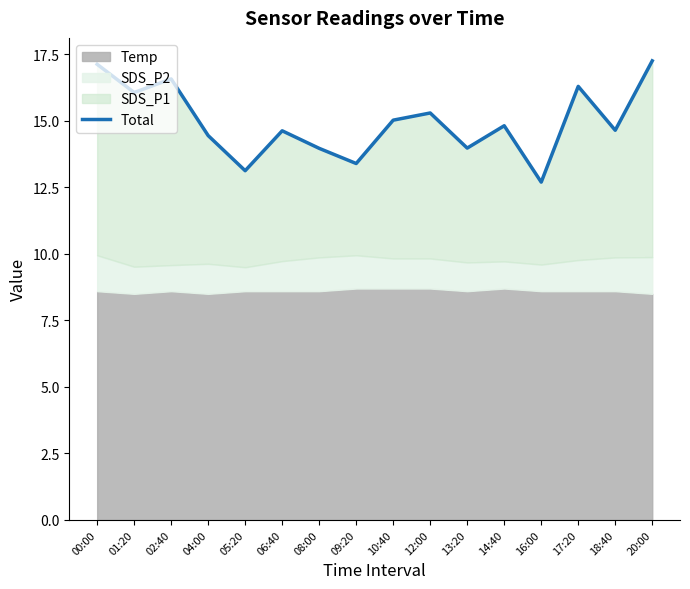

True or false: there are more than 0 points higher than both neighbors.

True